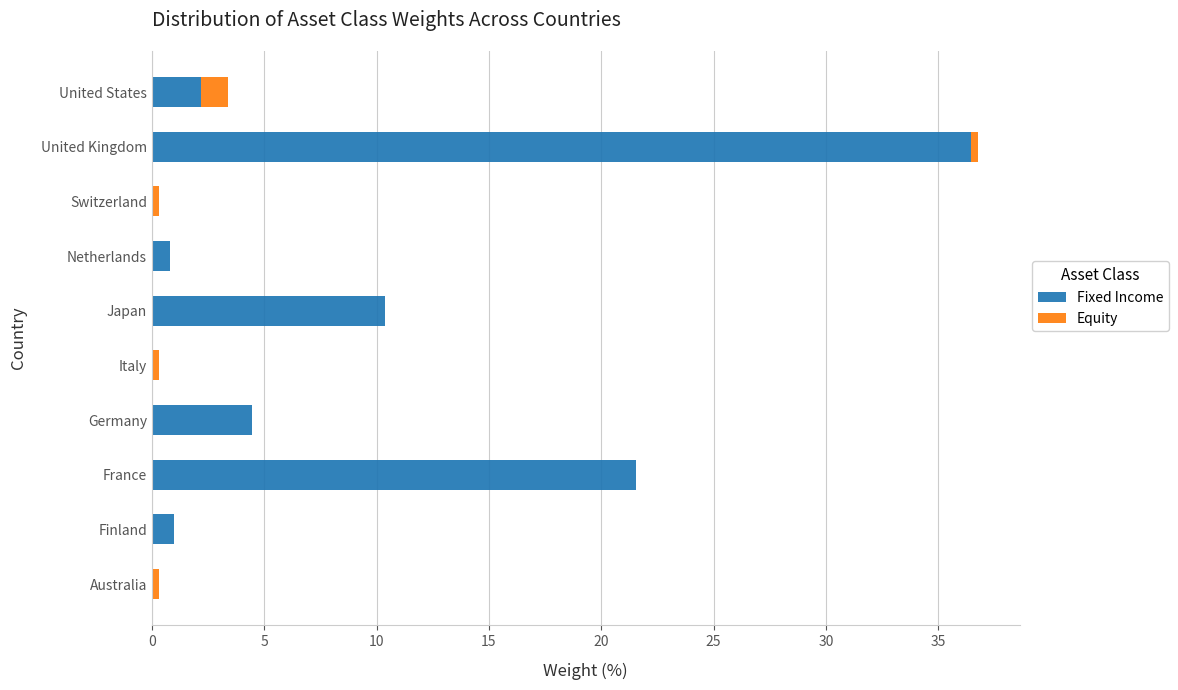

Where is Fixed Income nearest to the value 18?

France